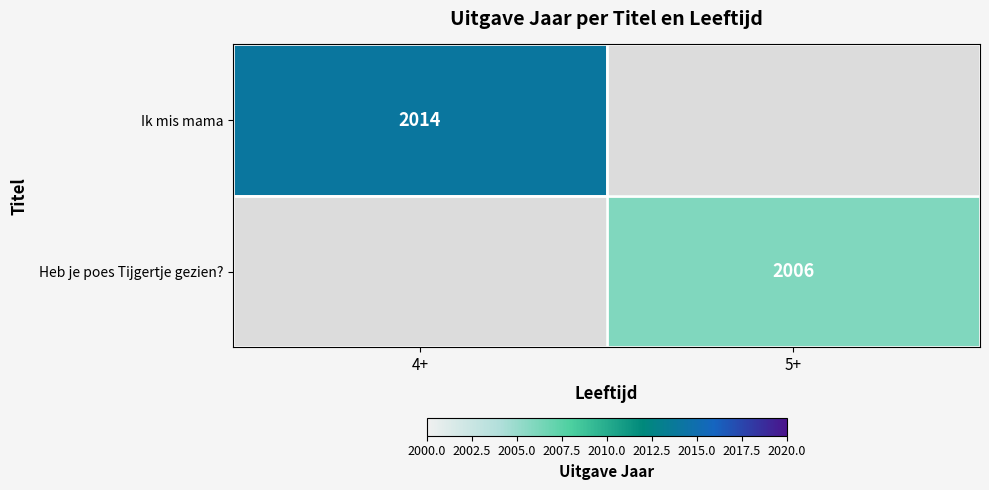

What is the minimum value shown in the chart?

2006.0